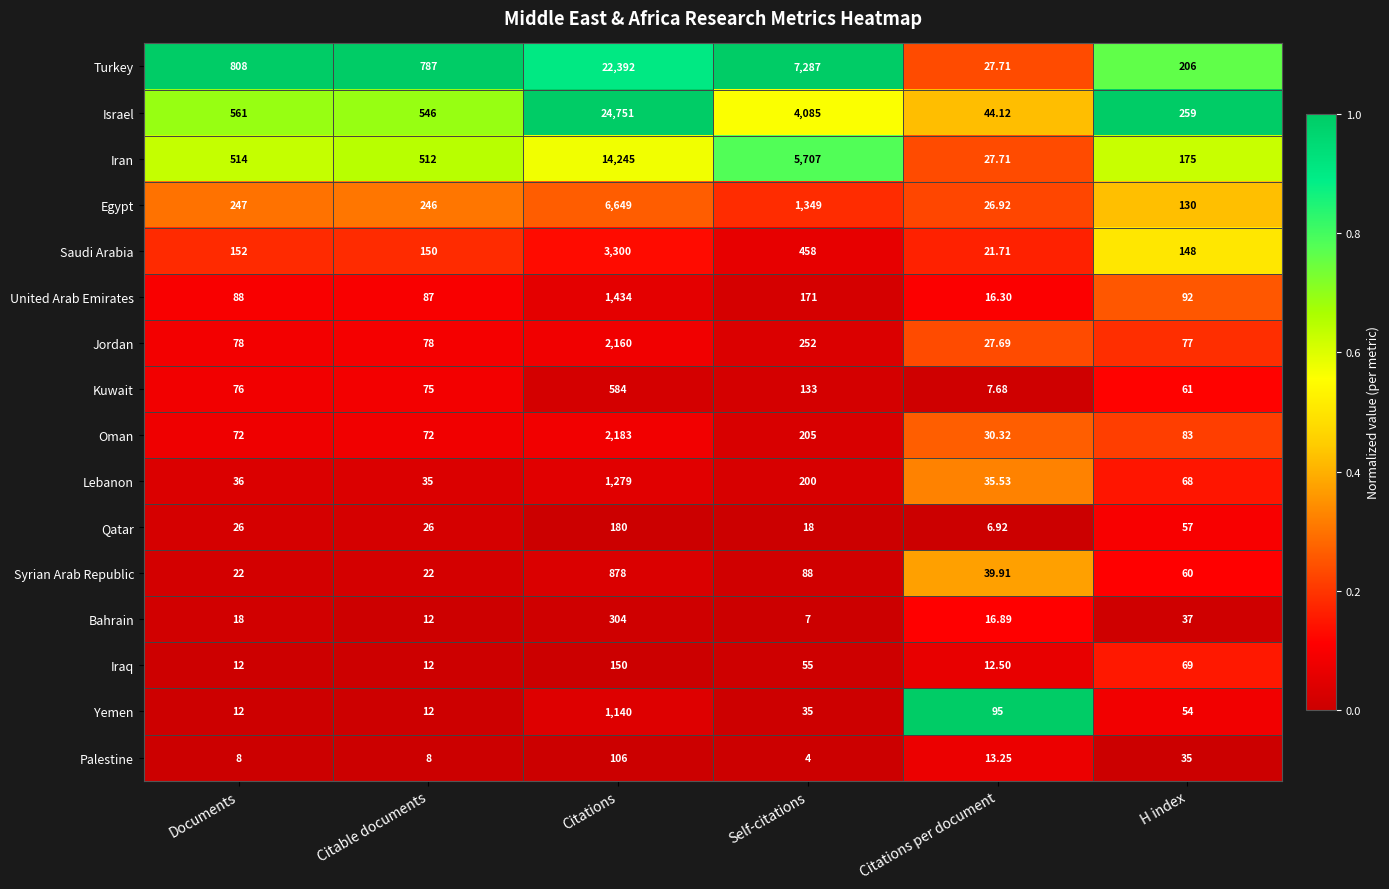

At which category is the sum across all series the highest?

Citations